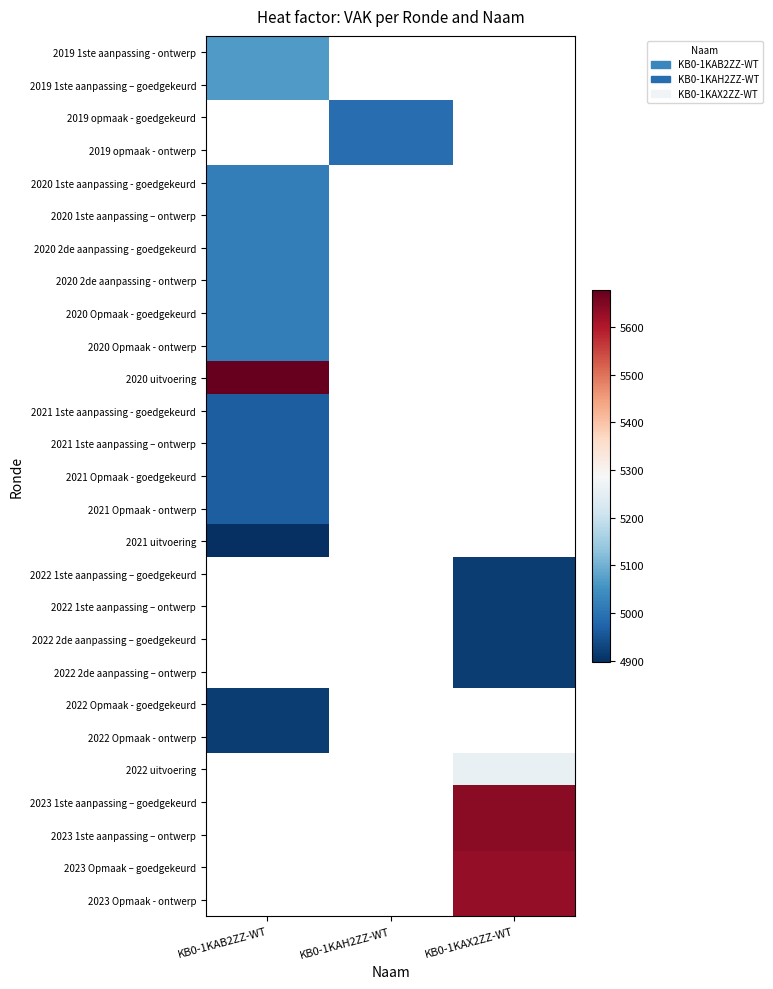

At which category does the chart reach its minimum across all series?

KB0-1KAB2ZZ-WT